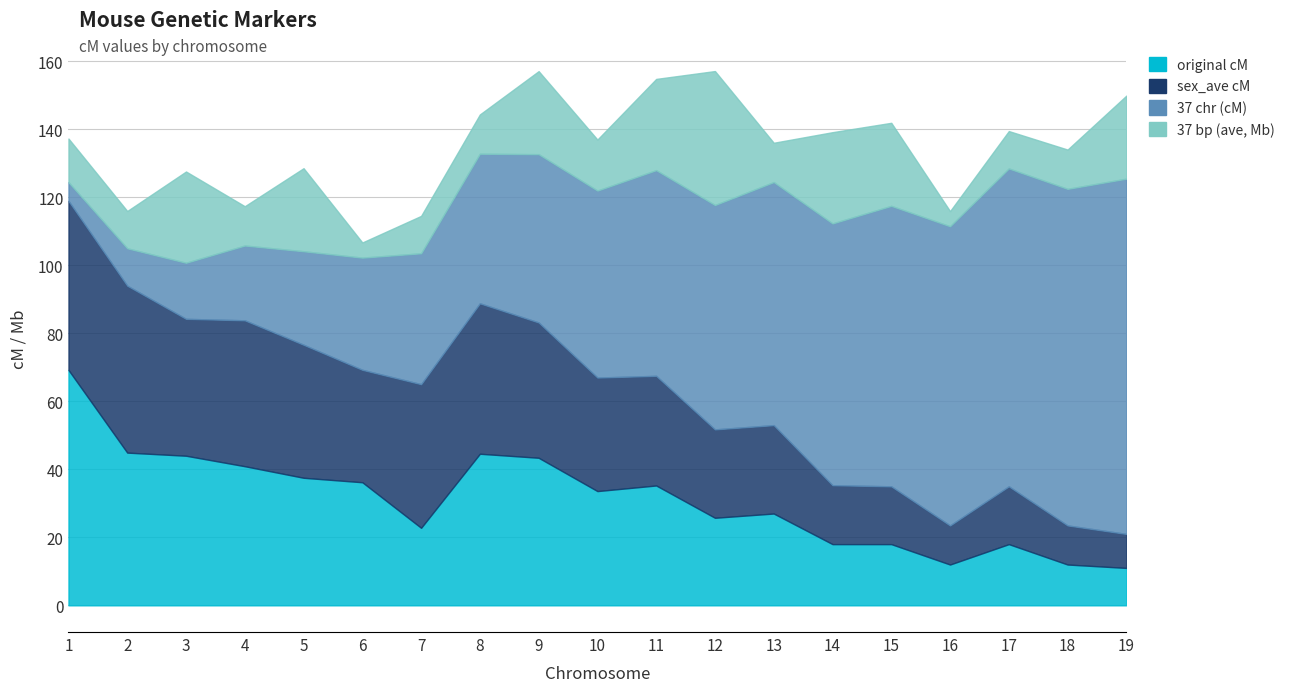

Rank the categories by 37 chr (cM) value from highest to lowest.

19, 18, 17, 16, 15, 14, 13, 12, 11, 10, 9, 8, 7, 6, 5, 4, 3, 2, 1